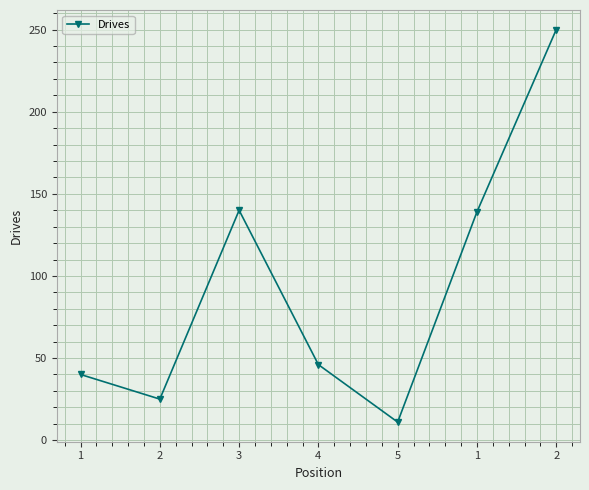

Is it true that the value at 2 is 250?

True